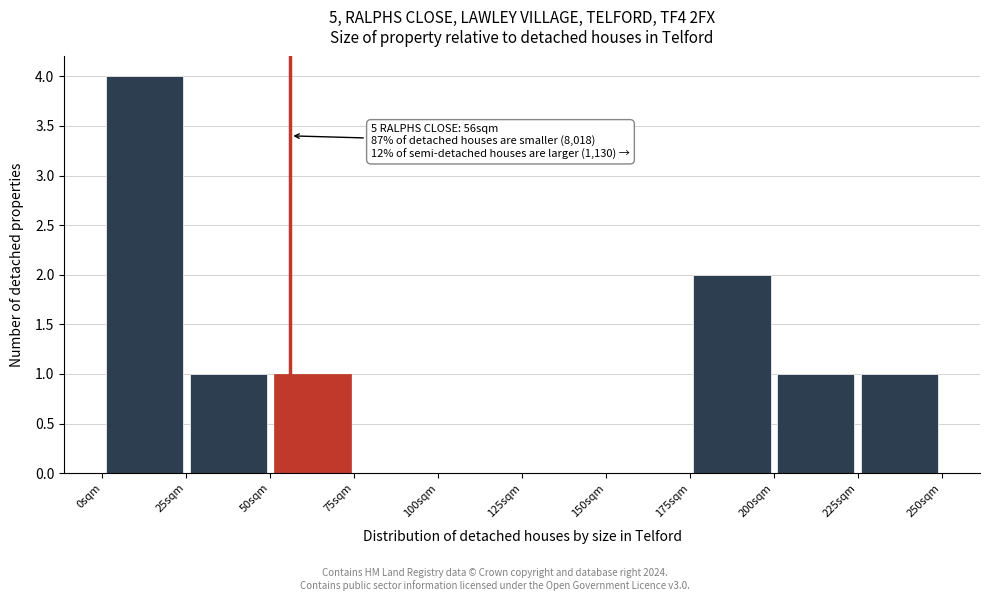

Over which range of the x-axis is the bar tallest?

0 to 25